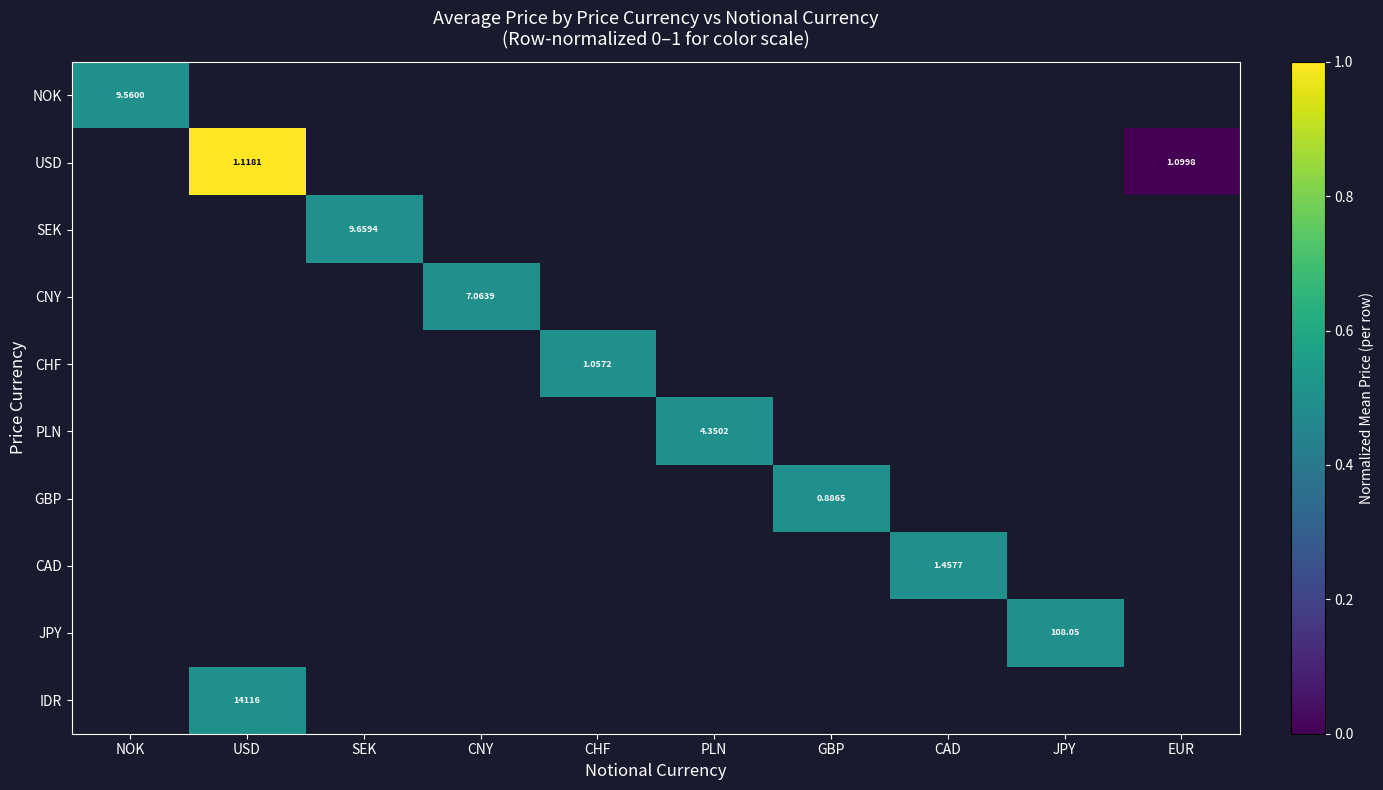

At how many categories does at least one series exceed 0?

9